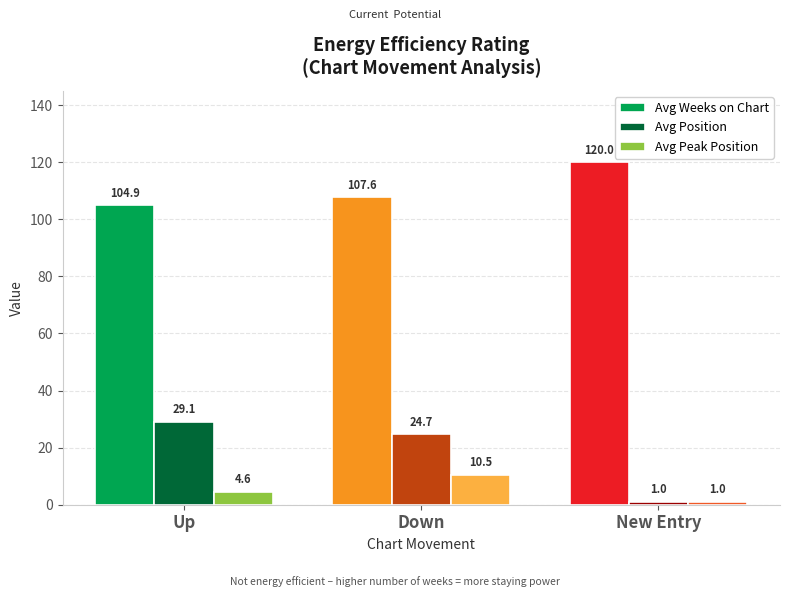

At how many categories does at least one series exceed 25?

3